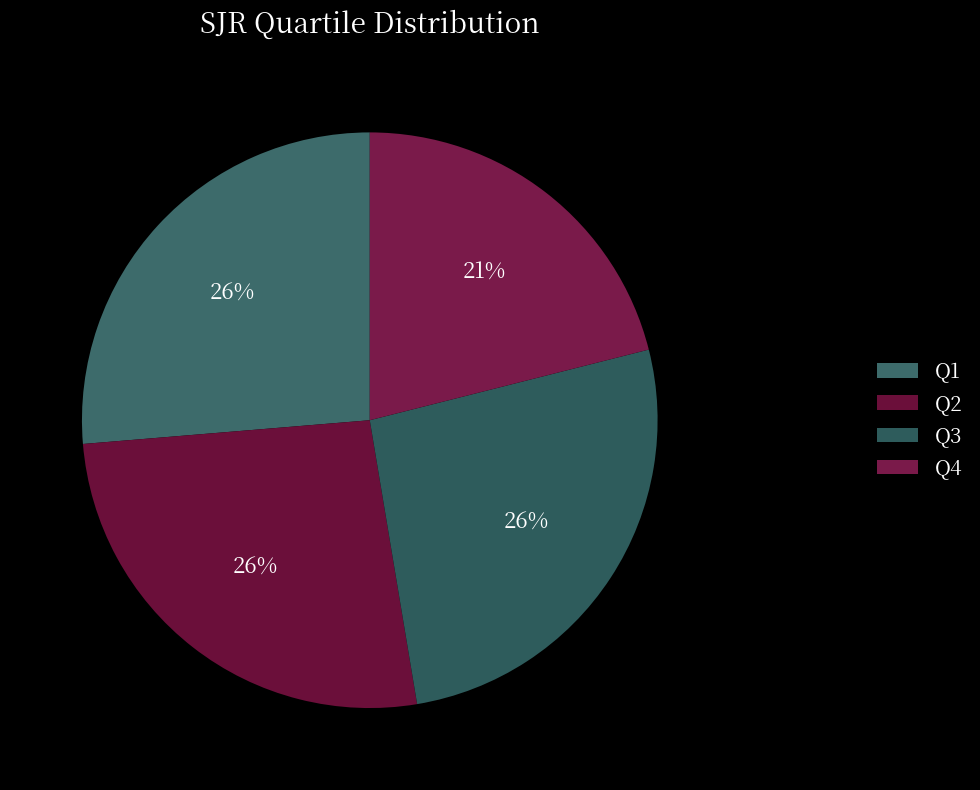

Rank the categories by value from lowest to highest.

Q4, Q1, Q2, Q3